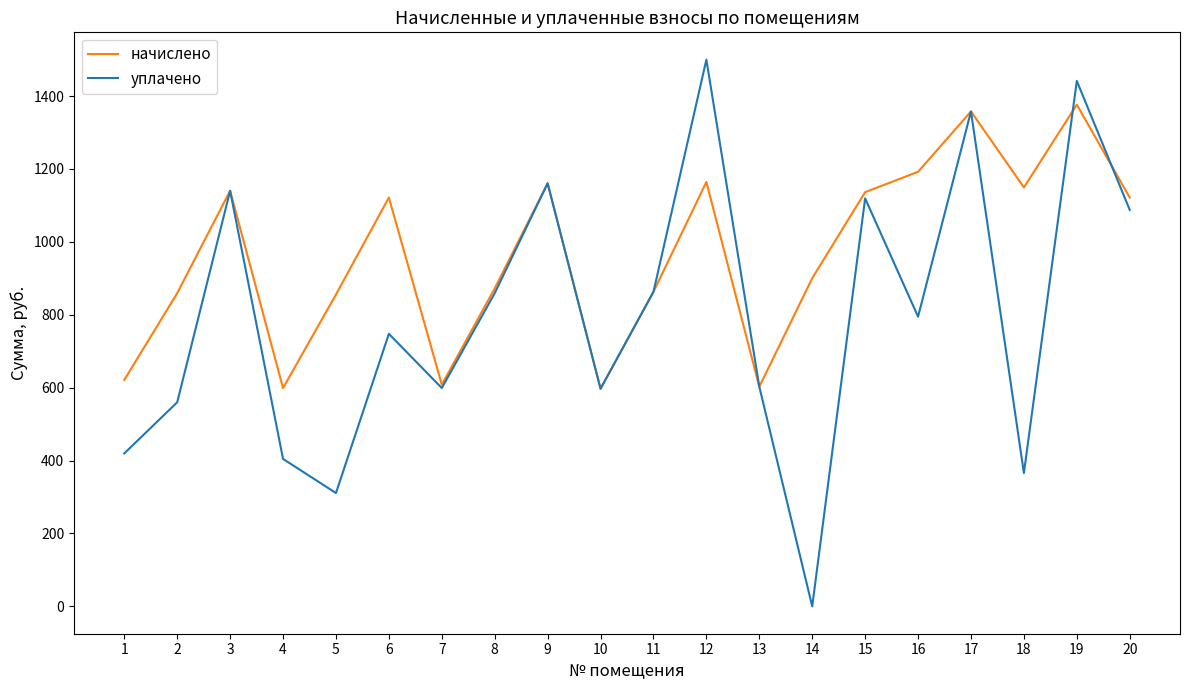

How many interior local peaks does the уплачено series have?

7